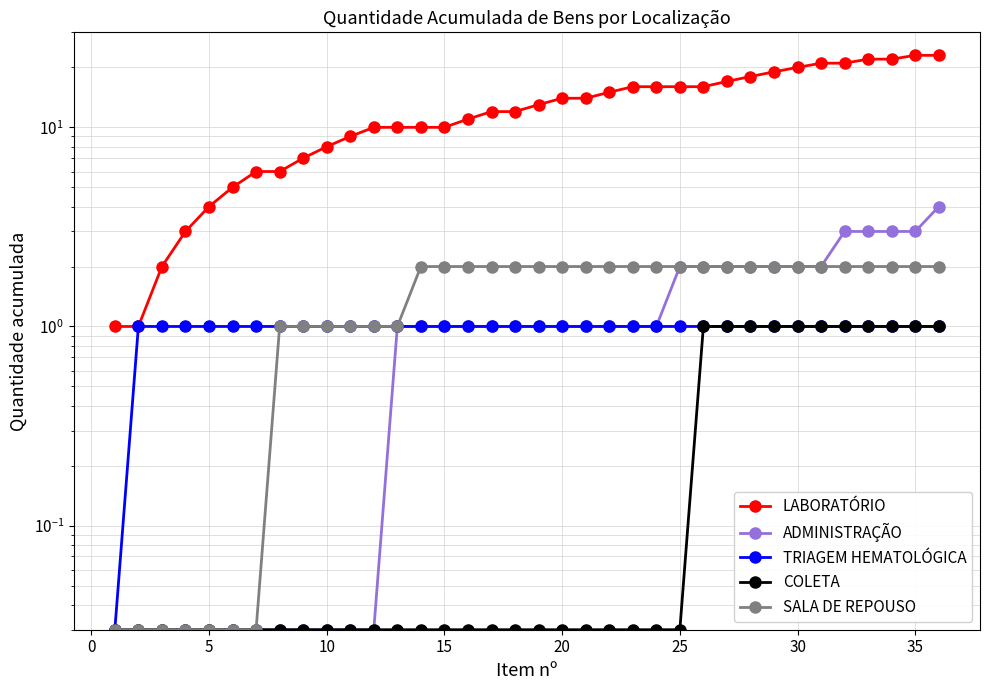

What is the highest value of the TRIAGEM HEMATOLÓGICA series?

1.0